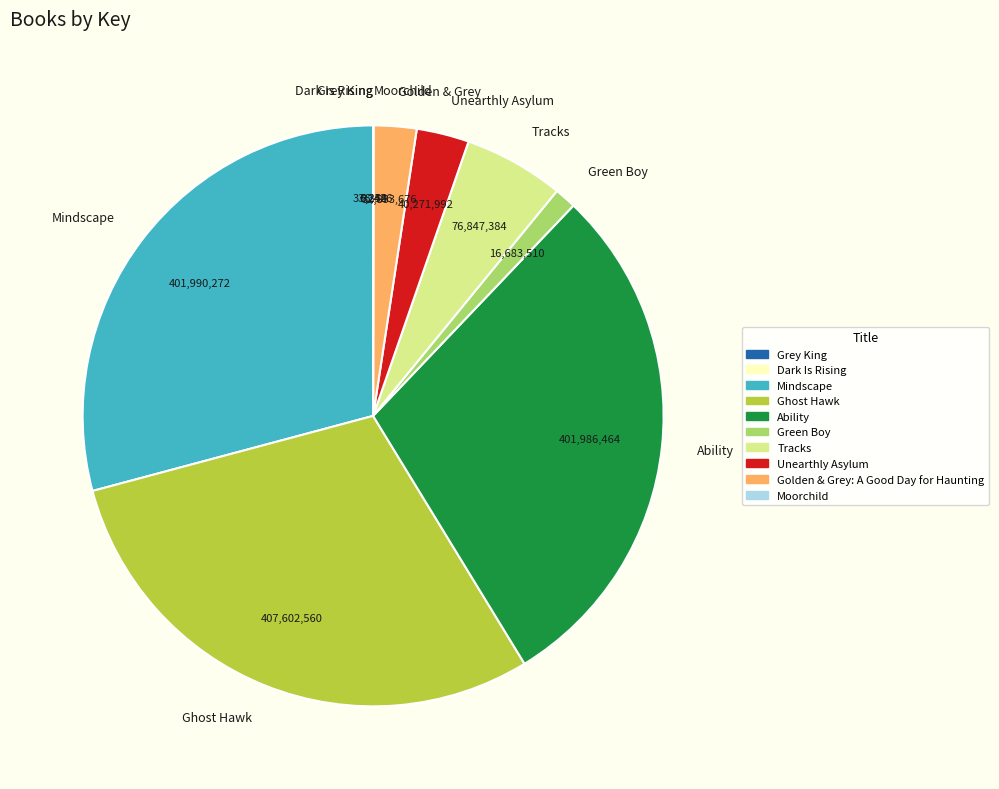

Is it true that Ghost Hawk is 23% of the pie?

False